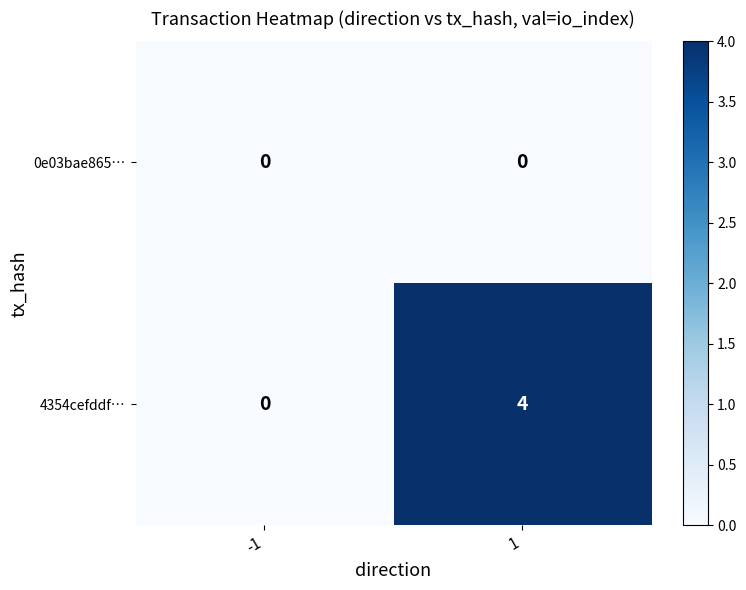

At 1, list the series in order from smallest to largest.

0e03bae865…, 4354cefddf…